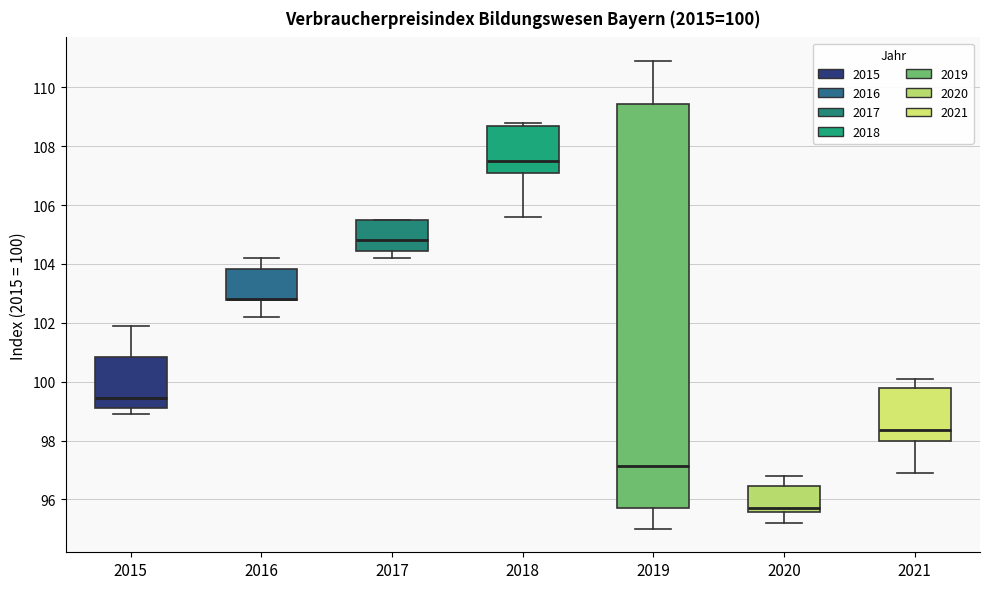

Which box is the tallest, from its lower edge to its upper edge?

2019